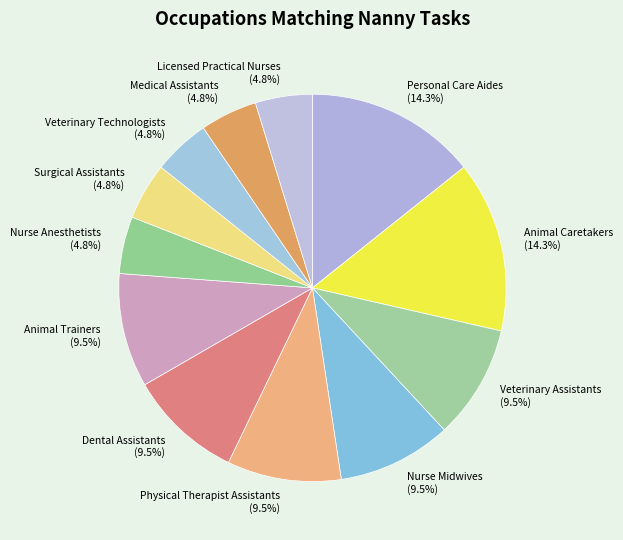

Does Medical Assistants represent more than half of the total?

No